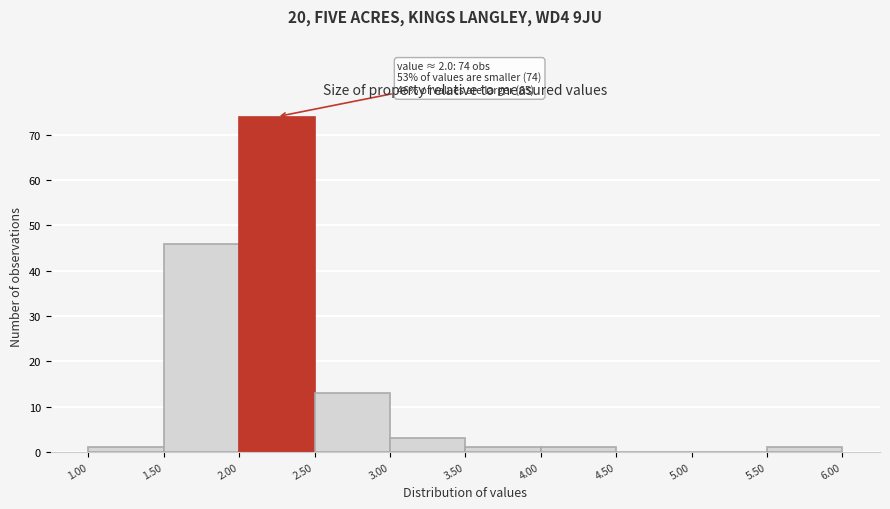

Which range on the x-axis has the tallest bar?

2.00 to 2.50